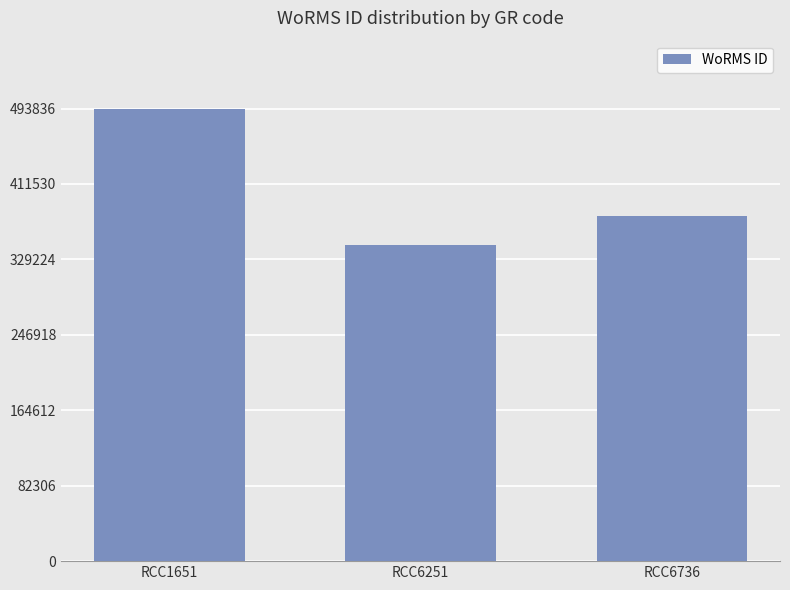

Which label corresponds to the largest value in the chart?

RCC1651